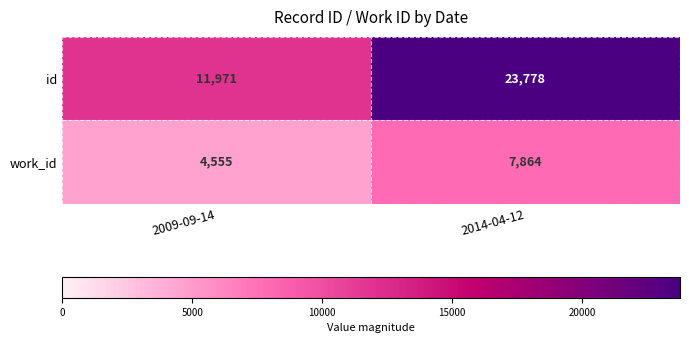

List the series in order of their peak value, lowest first.

work_id, id